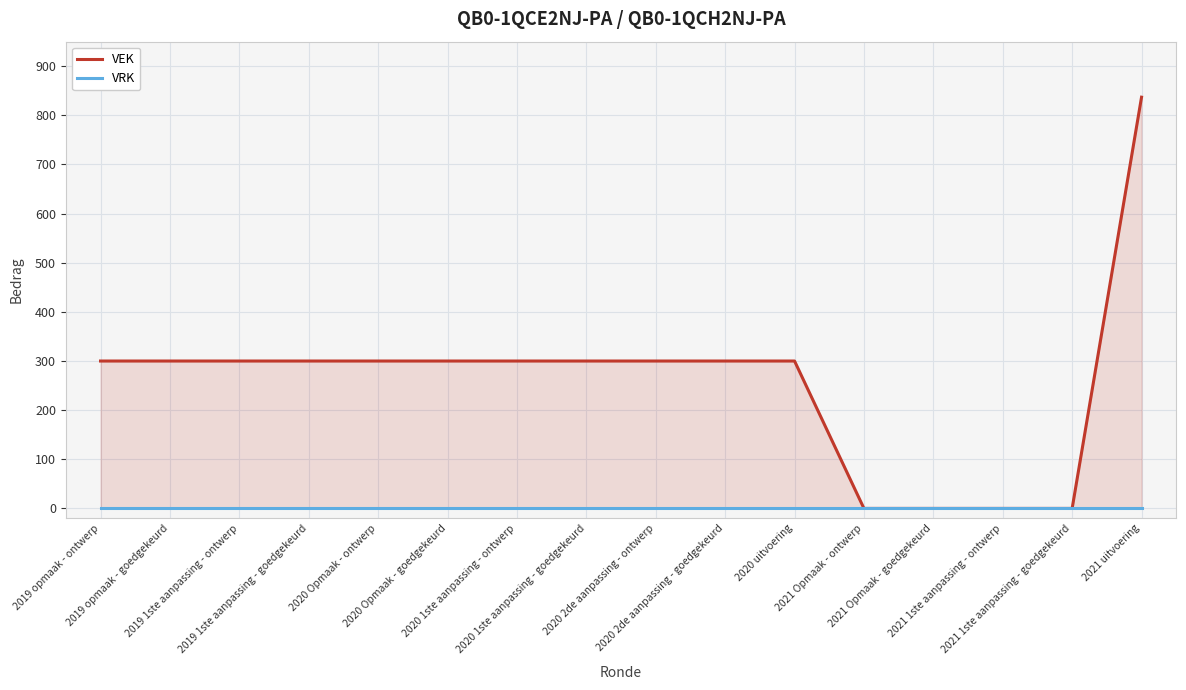

What is the greatest value displayed?

837